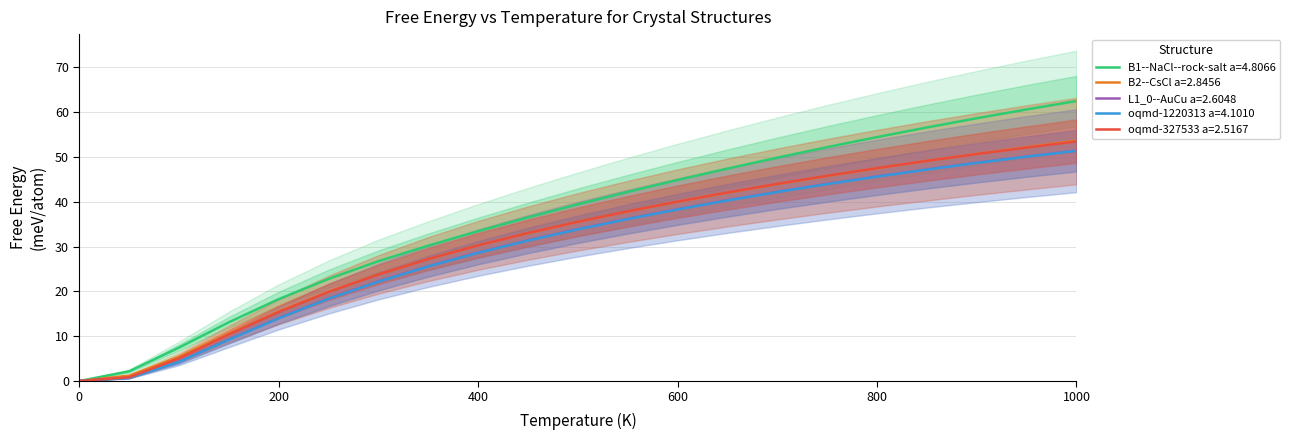

What is the difference between the L1_0--AuCu a=2.6048 values at 850.0 and 900.0?

1.5